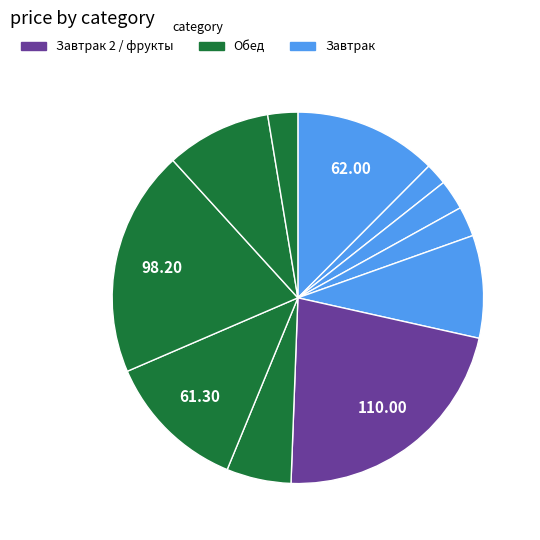

How many segments does this pie chart have?

11